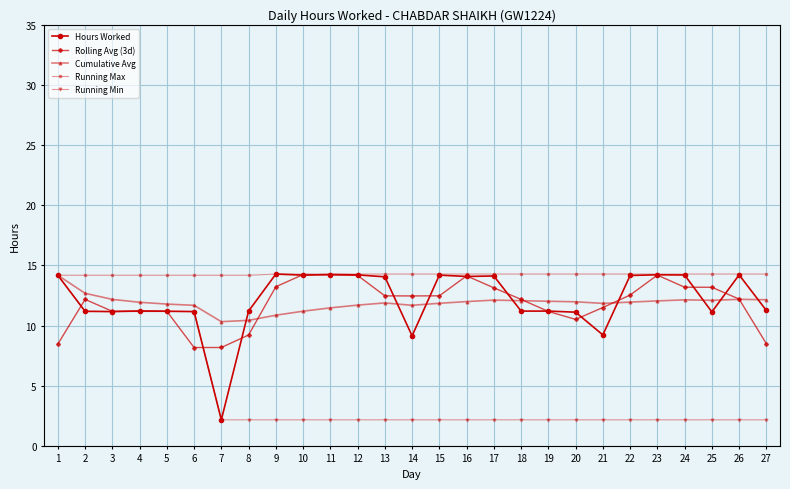

How many values in the Rolling Avg (3d) series are below 12?

11